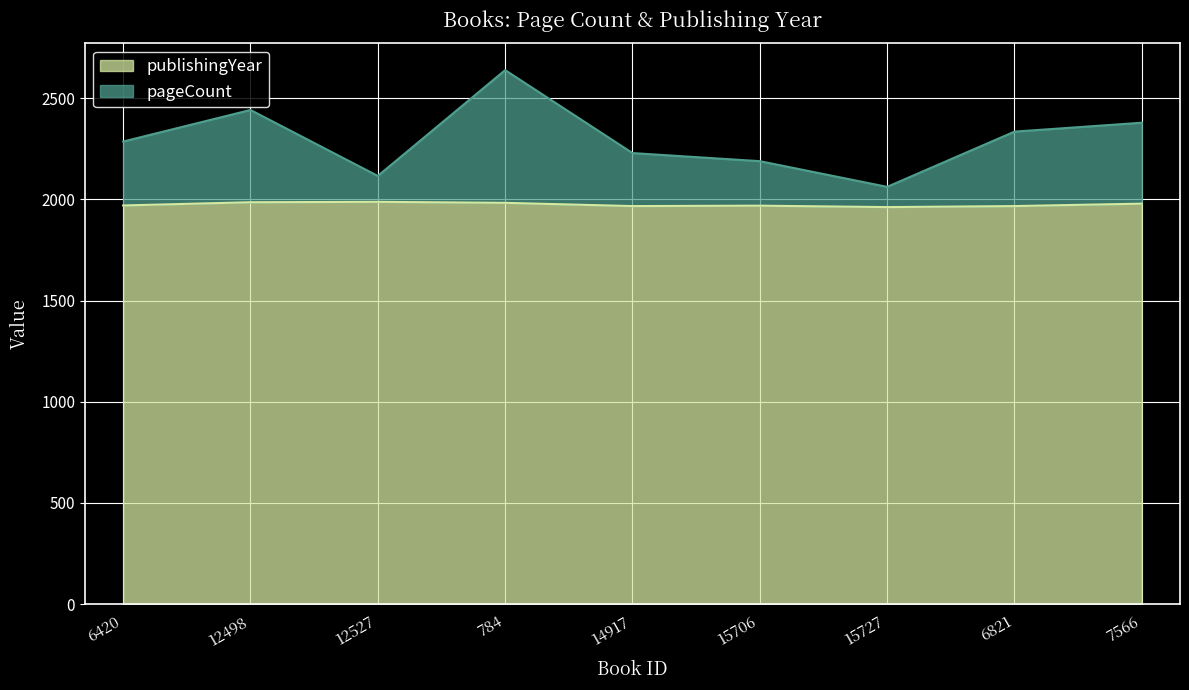

Reading left to right, what are all the values shown in this chart?

pageCount: 2286	2442	2116	2639	2229	2189	2062	2335	2379
publishingYear: 1970	1986	1988	1983	1967	1969	1962	1967	1979